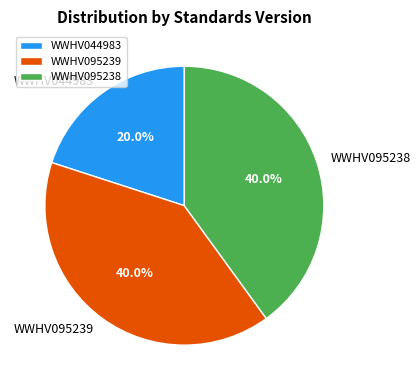

True or false: WWHV044983 accounts for 20% of the total.

True